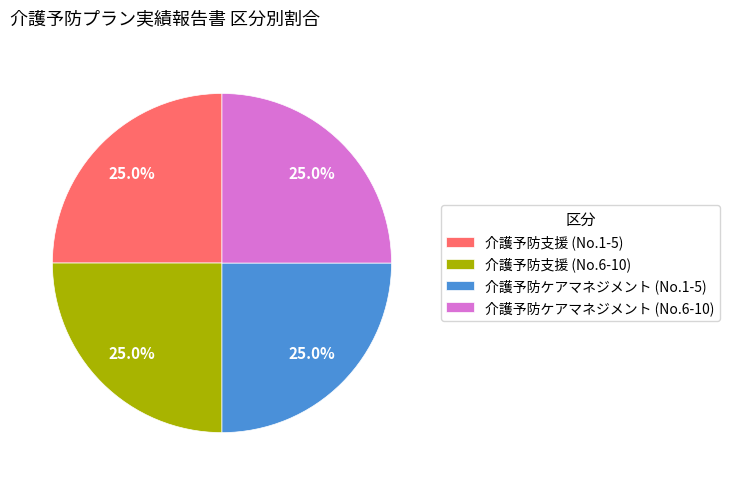

Count the number of slices in the pie.

4